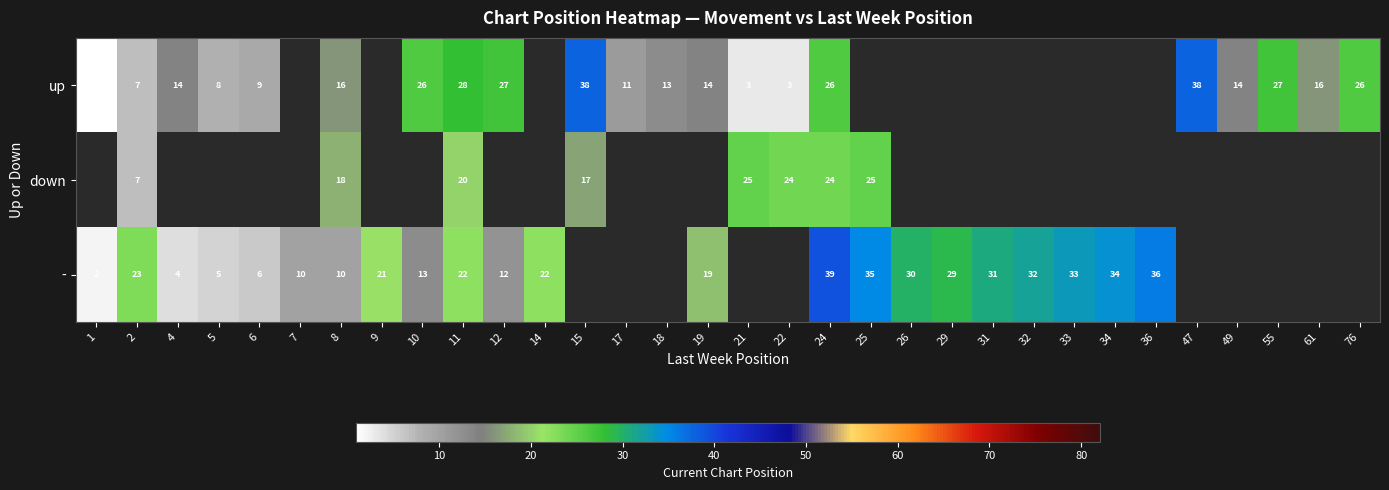

True or false: - has a value of 36 at 36.

True